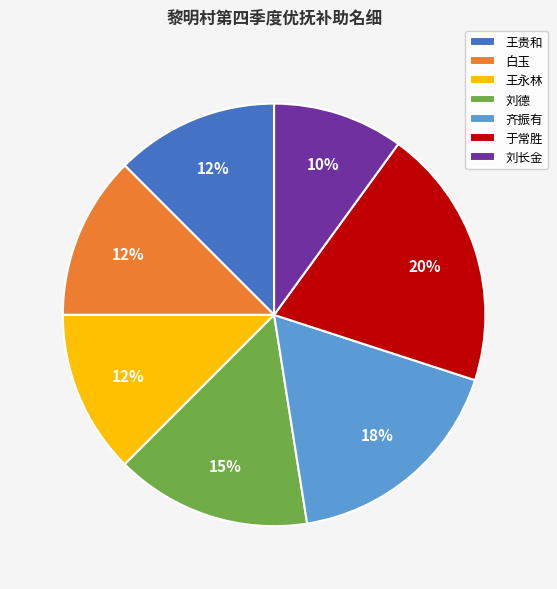

Approximately how many times larger is the value at 于常胜 compared to 齐振有?

1.1